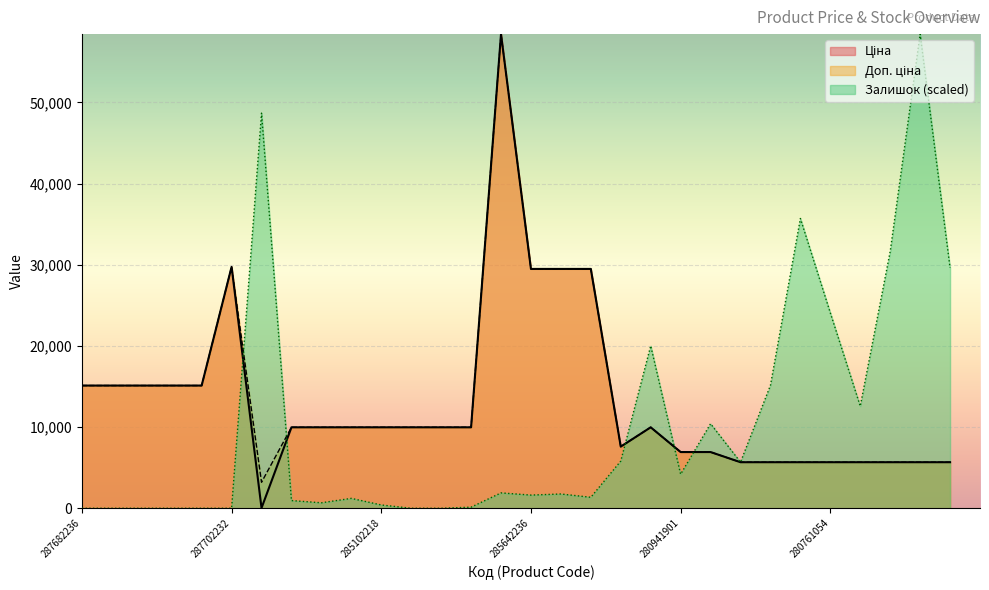

Which series changed the most between 285642236 and 280761857?

Залишок